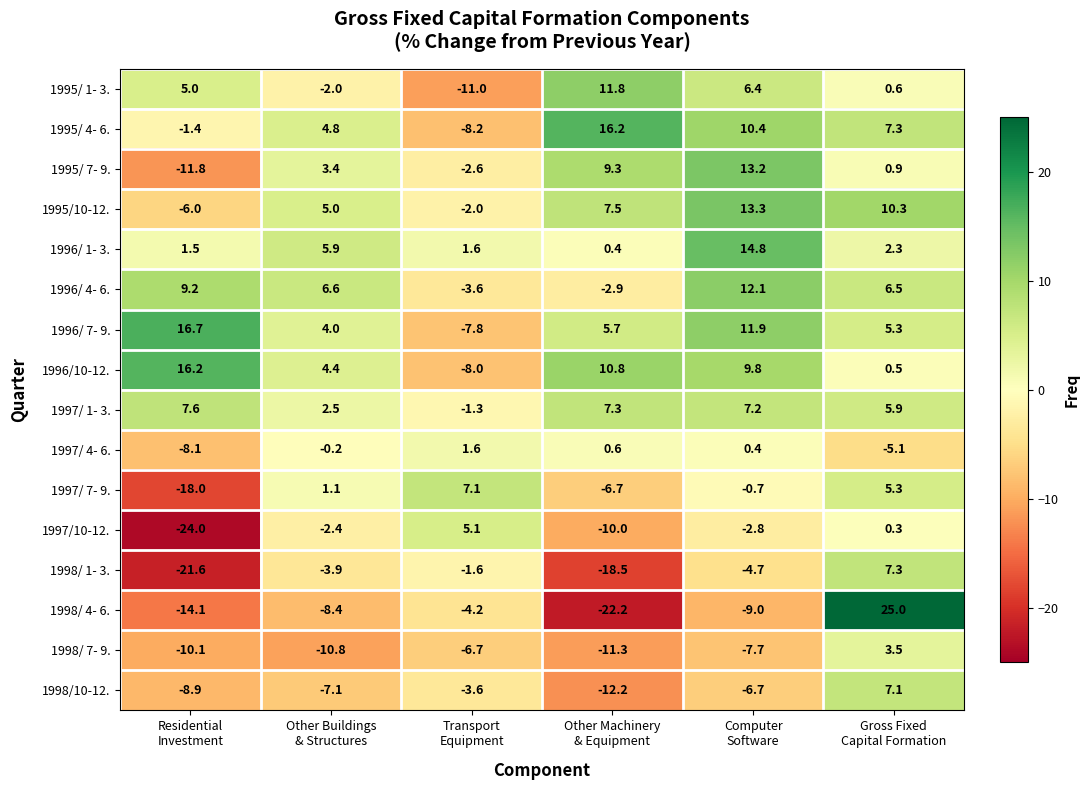

At how many categories does at least one series exceed -19?

6